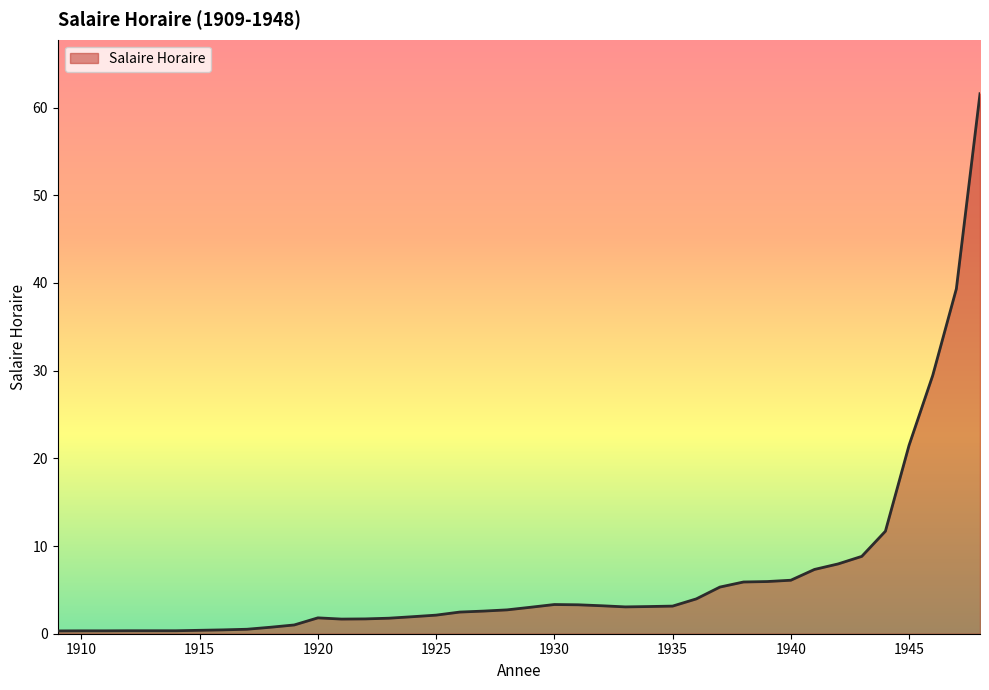

How many points are lower than both their immediate neighbors (excluding endpoints)?

2